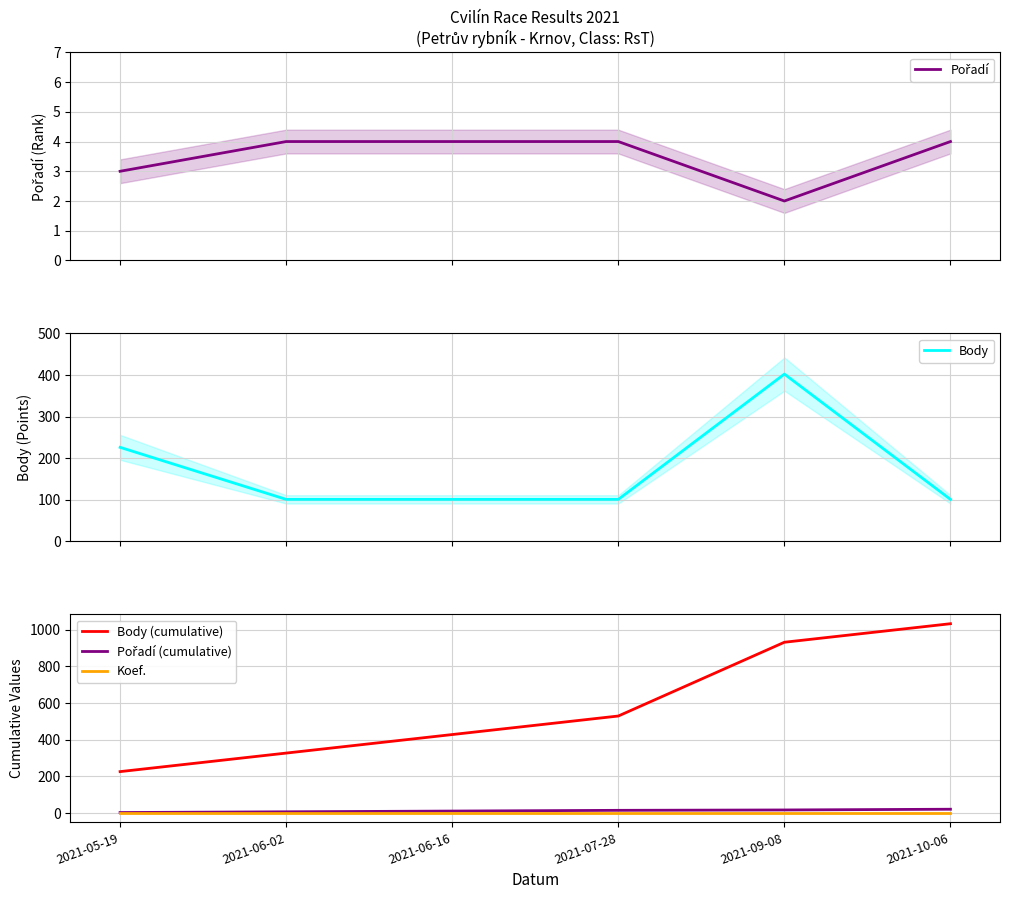

Which label corresponds to the largest value in the chart?

2021-10-06